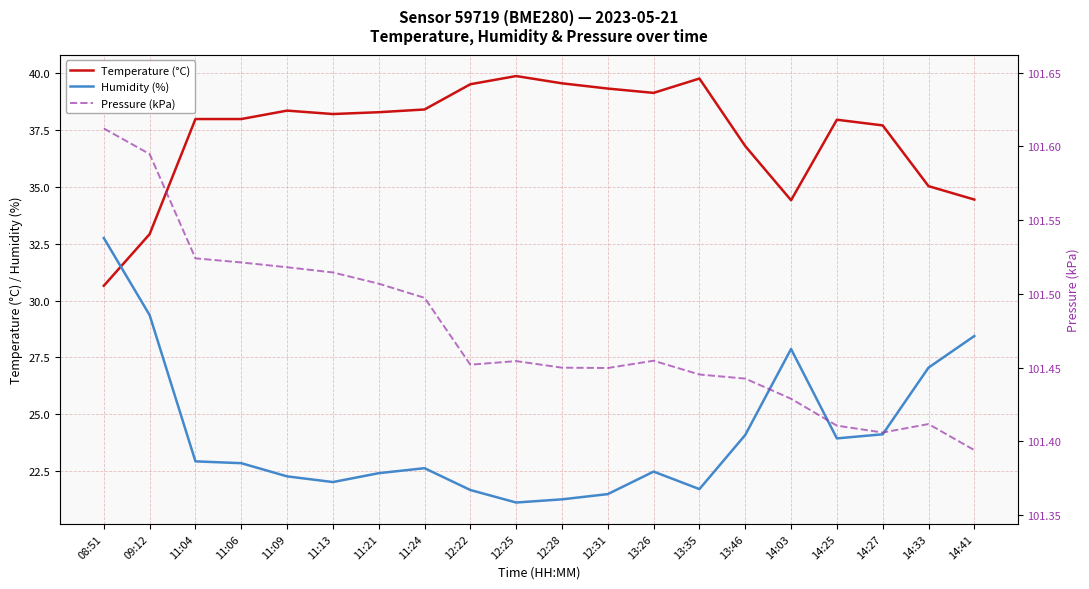

True or false: Temperature (°C) has a value of 62.0 at 14:27.

False